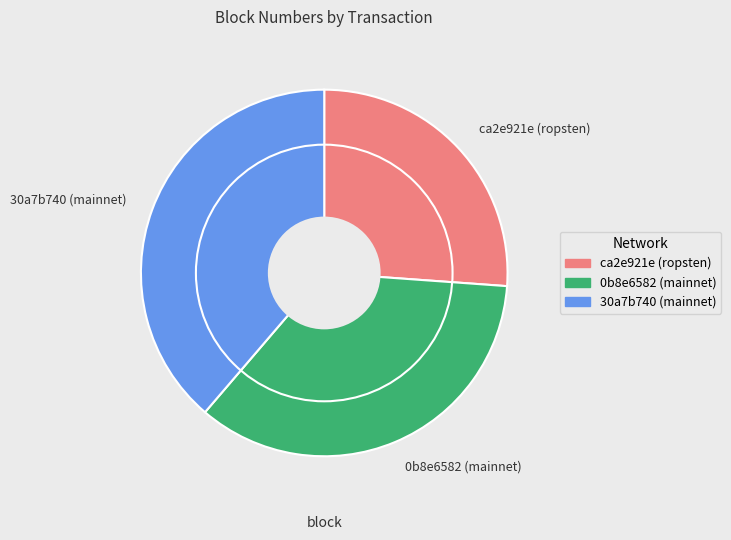

How many slices are in this pie chart?

3